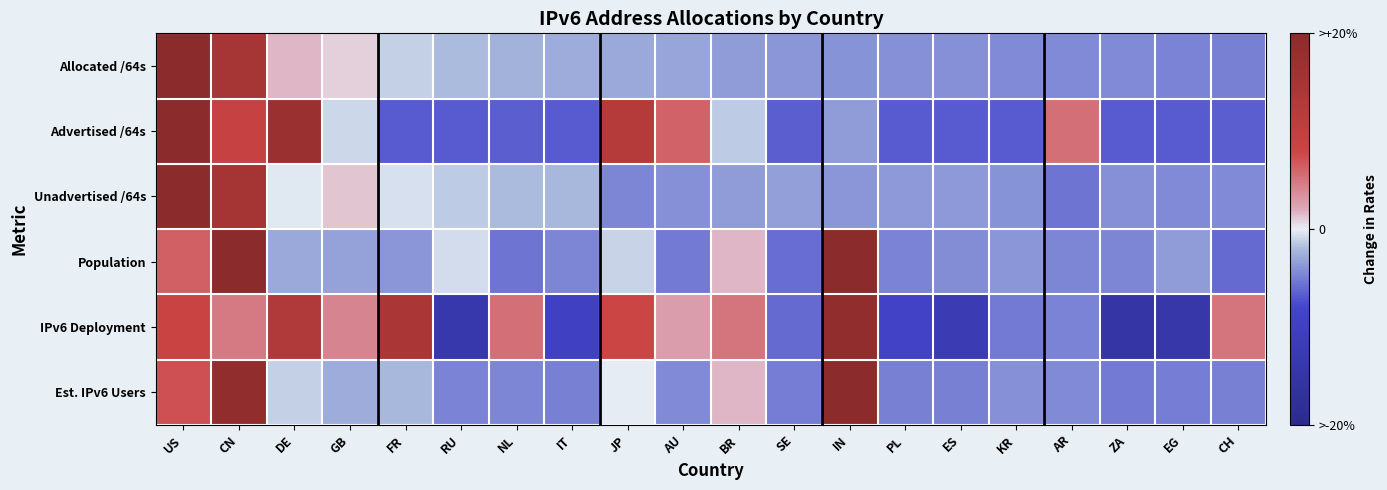

Count the number of data series in this chart.

6